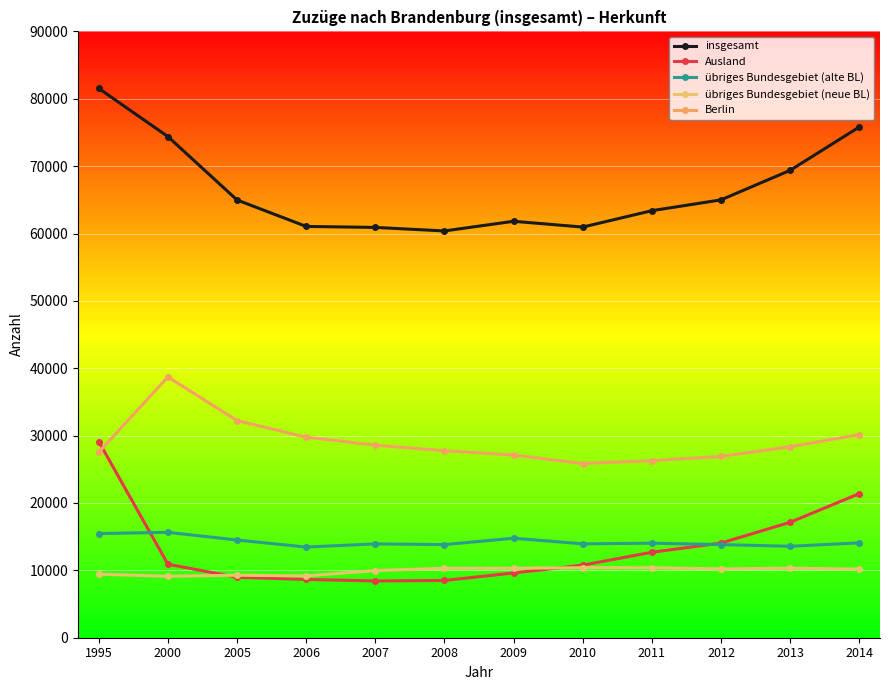

True or false: übriges Bundesgebiet (alte BL) and Berlin intersect in this chart.

False